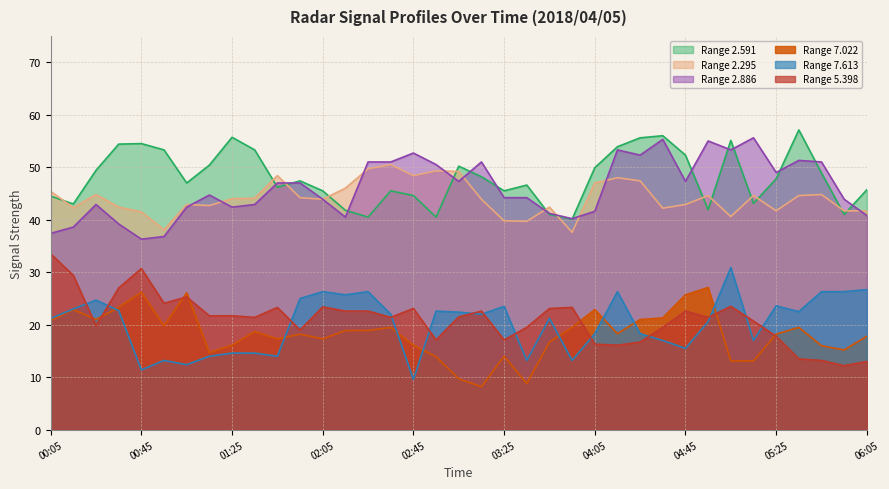

What is the minimum value for 7.022?

8.2